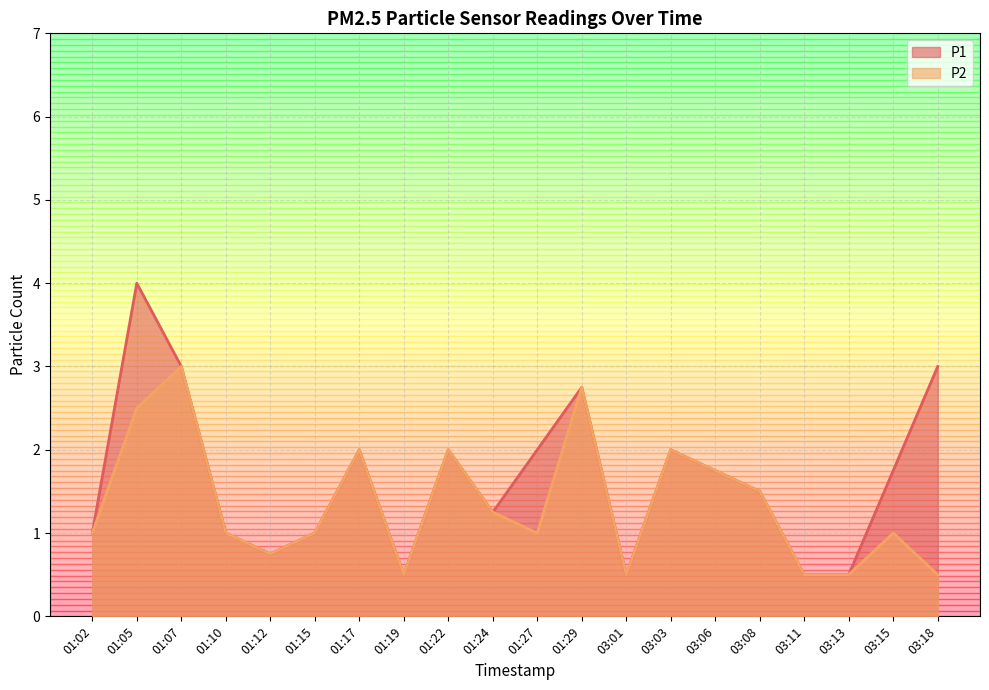

Reading left to right, extract all data points from this chart.

P1: 1.0	4.0	3.0	1.0	0.8	1.0	2.0	0.5	2.0	1.2	2.0	2.8	0.5	2.0	1.8	1.5	0.5	0.5	1.8	3.0
P2: 1.0	2.5	3.0	1.0	0.8	1.0	2.0	0.5	2.0	1.2	1.0	2.8	0.5	2.0	1.8	1.5	0.5	0.5	1.0	0.5